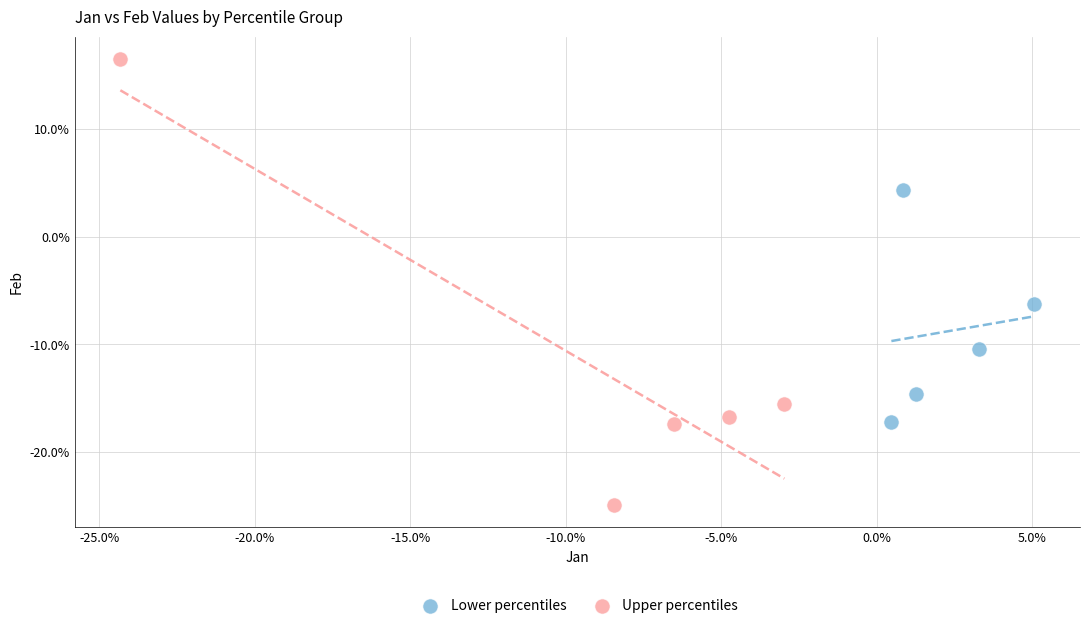

What are all the series names shown in the legend?

Lower percentiles, Upper percentiles